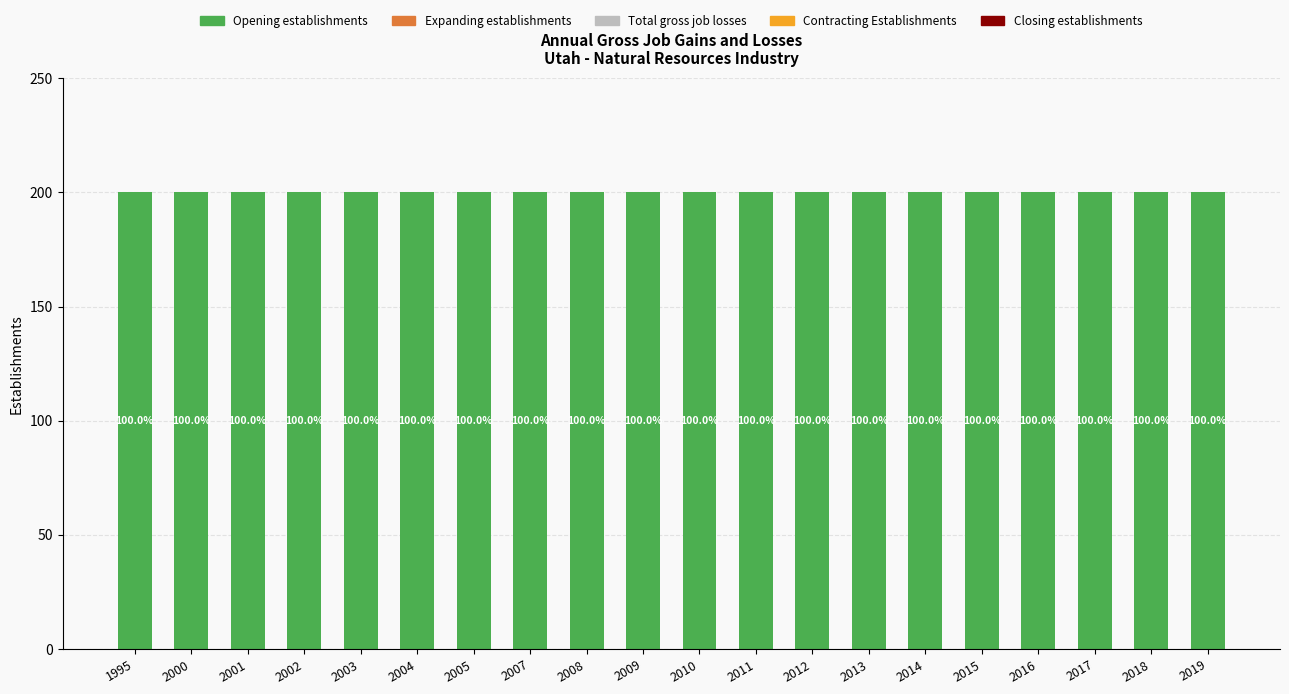

At which category is the sum across all series the highest?

1995